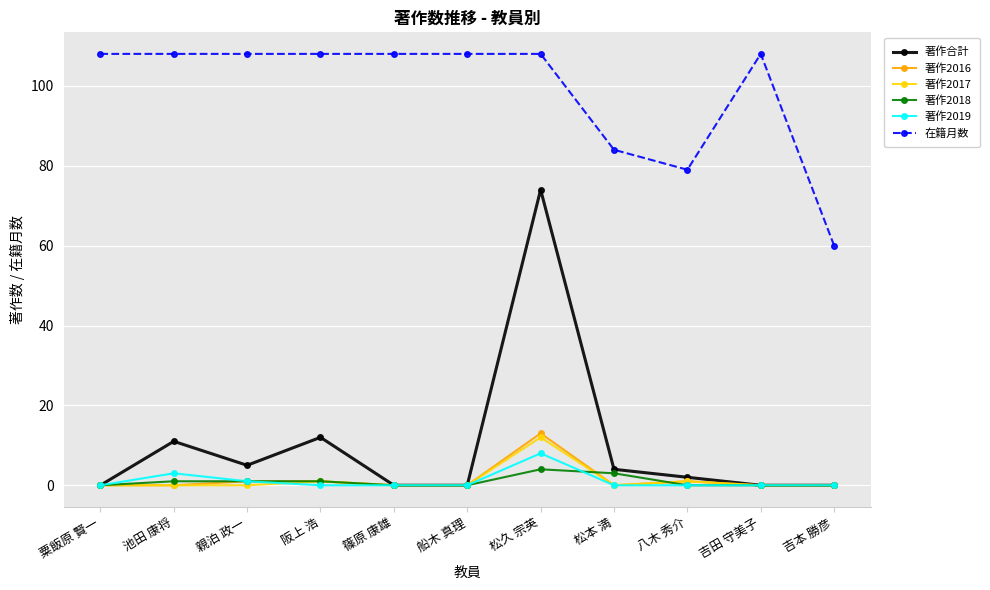

Is it true that 著作2016 equals 1 at 阪上 浩?

True